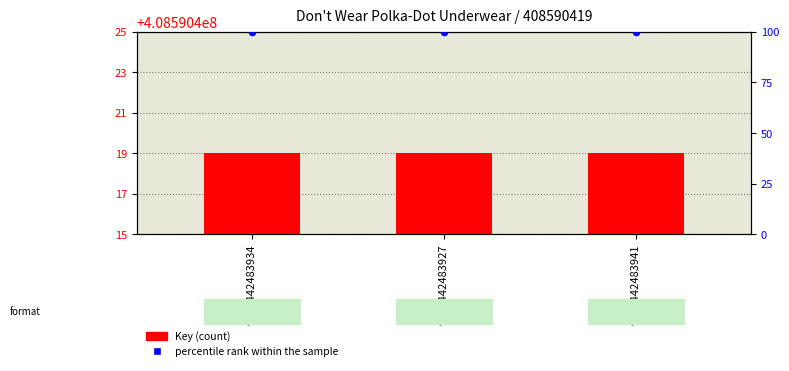

What is the total value across all series at 9781442483934?

408590519